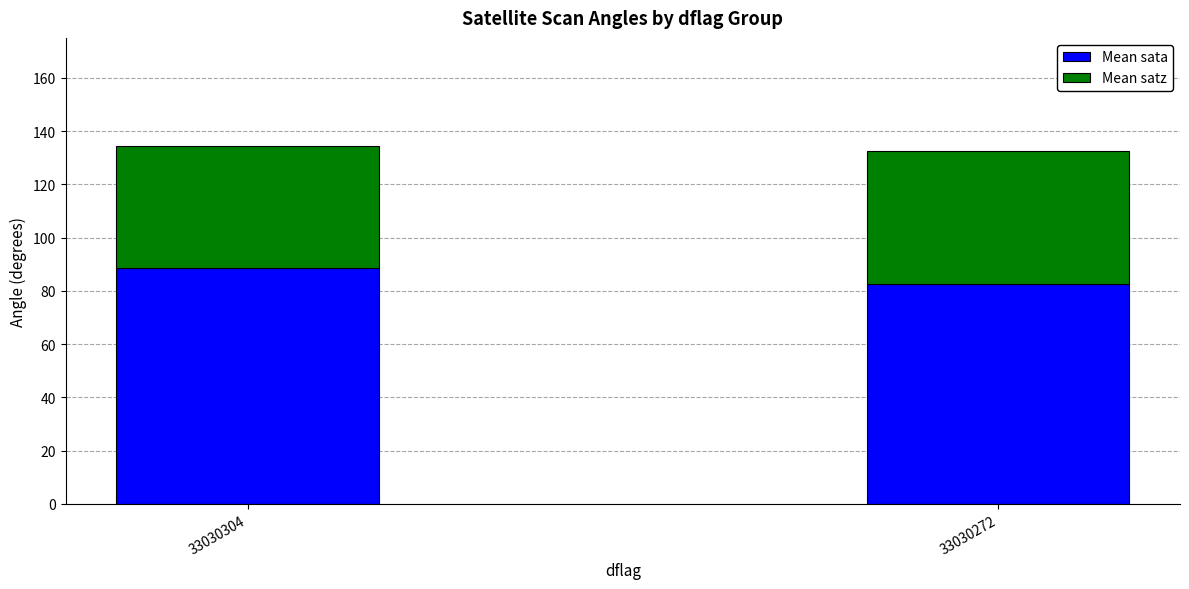

True or false: Mean sata has a value of 88.5 at 33030304.

True